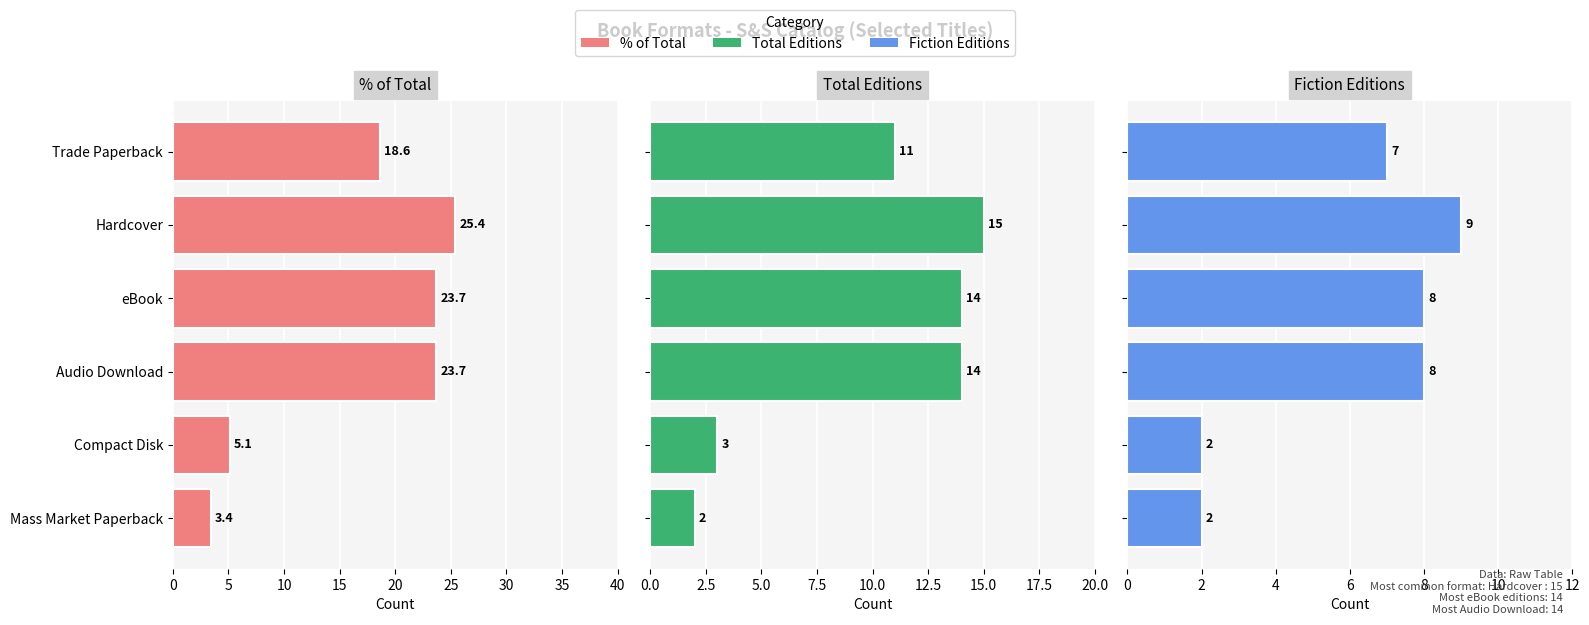

How many bars are there in each group?

3